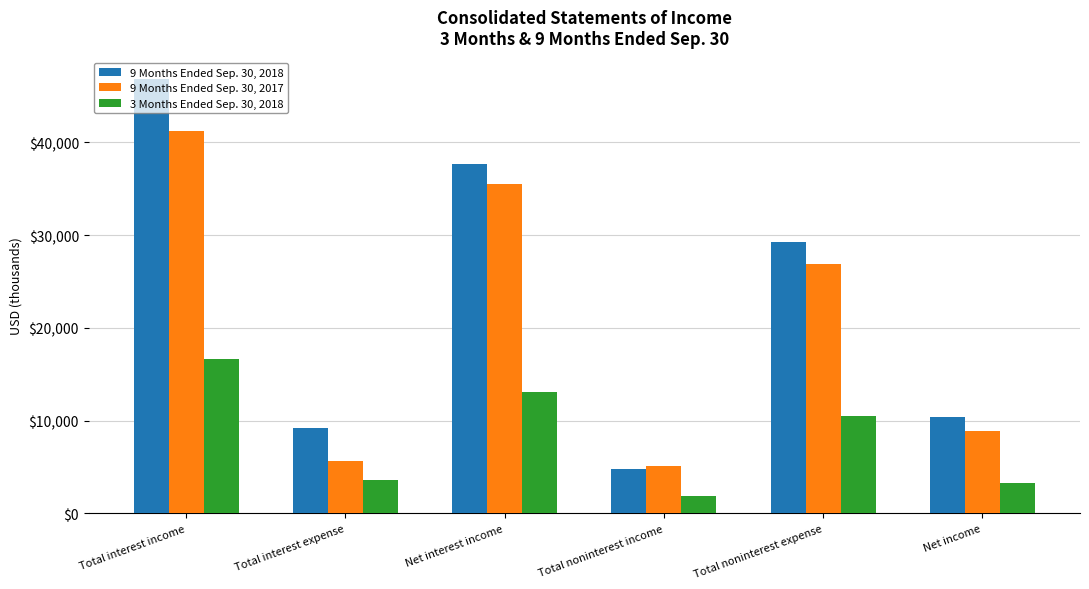

Which series has the largest range (max minus min)?

9 Months Ended Sep. 30, 2018